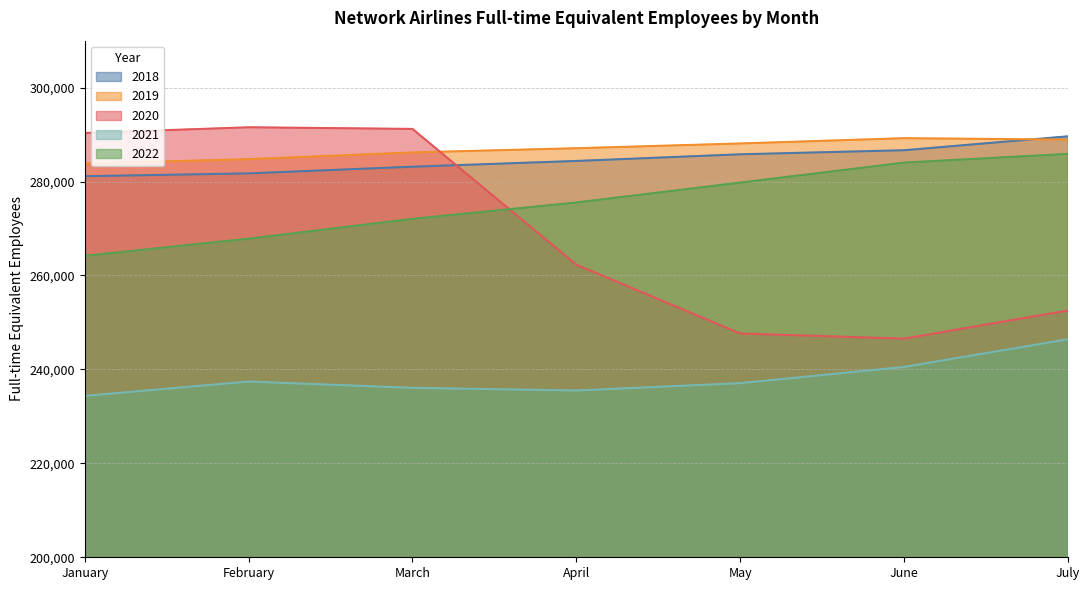

Reading right to left, what are all the values shown in this chart?

2018: July=289632	June=286670	May=285804	April=284386	March=283162	February=281741	January=281138
2019: July=288938	June=289233	May=288107	April=287095	March=286199	February=284770	January=283825
2020: July=252536	June=246550	May=247649	April=262300	March=291209	February=291557	January=290341
2021: July=246418	June=240529	May=237071	April=235511	March=236081	February=237422	January=234363
2022: July=285891	June=284034	May=279779	April=275539	March=272060	February=267835	January=264188